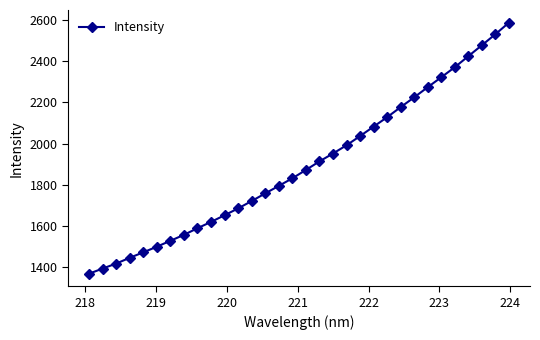

What is the value of the 16th point from the left?

1831.4